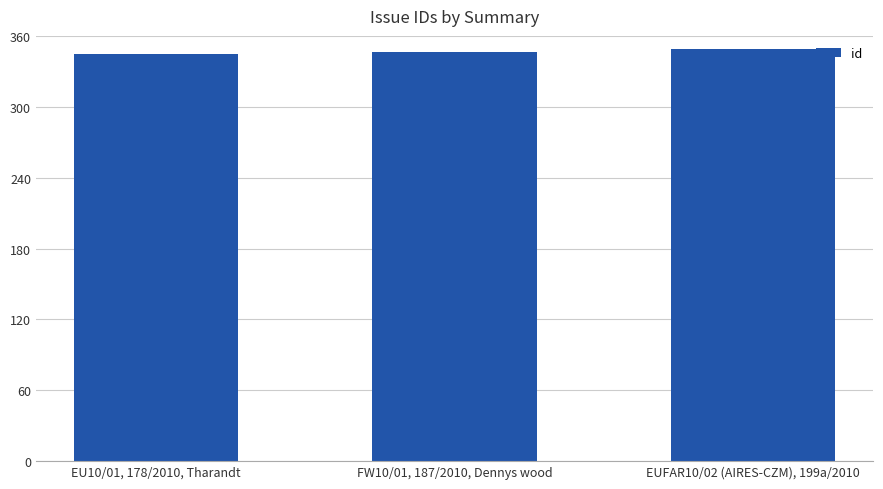

The chart shows a value of 346 at FW10/01, 187/2010, Dennys wood. True or false?

True